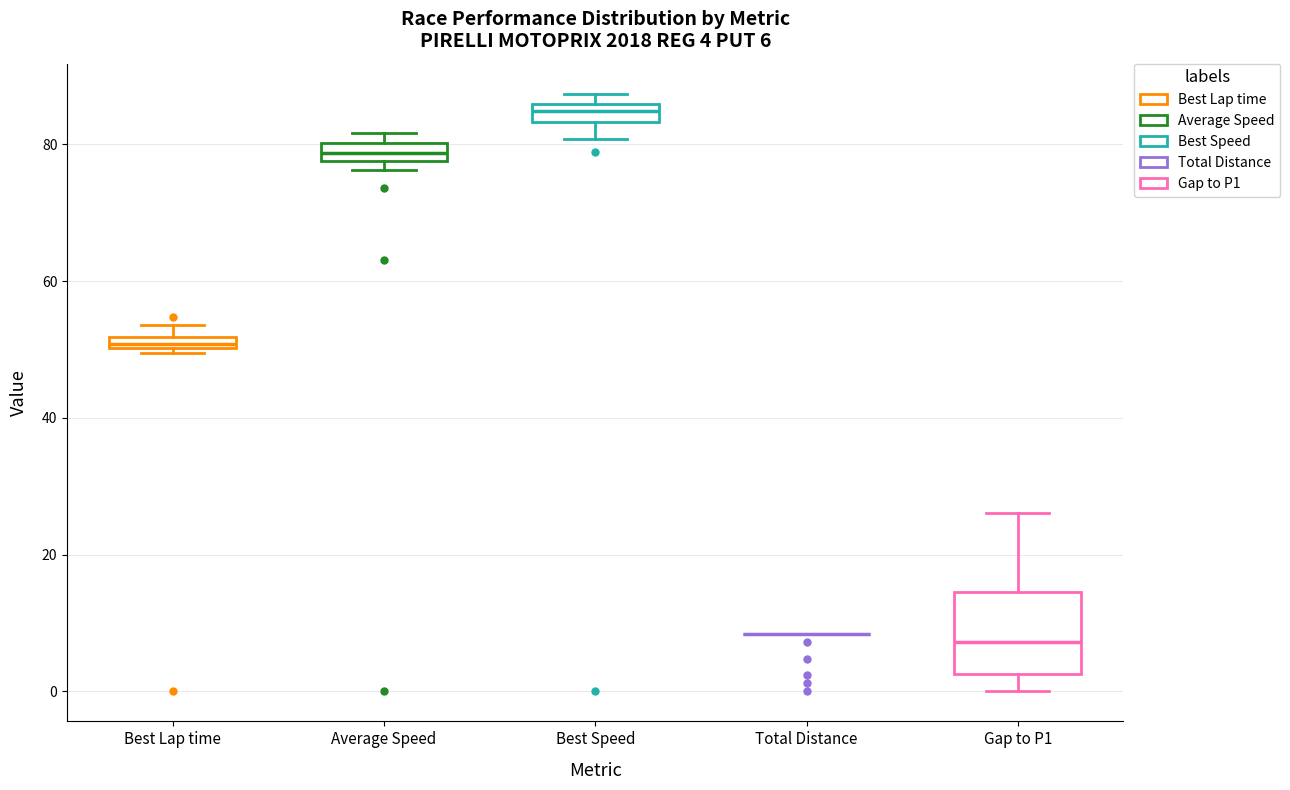

Which box is the tallest, from its lower edge to its upper edge?

Gap to P1